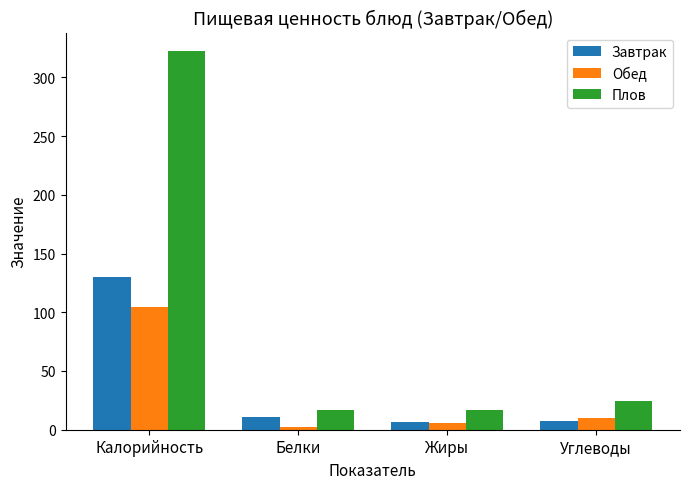

What is the maximum value for Завтрак?

130.0